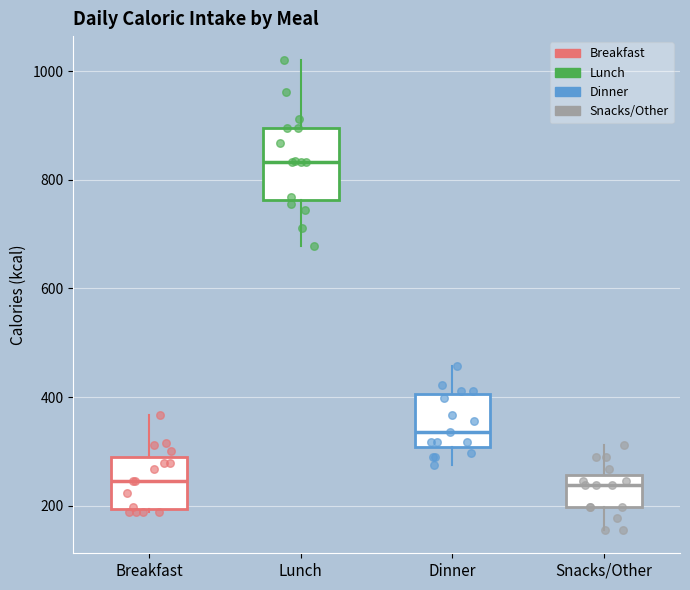

Which box is the tallest, from its lower edge to its upper edge?

Lunch